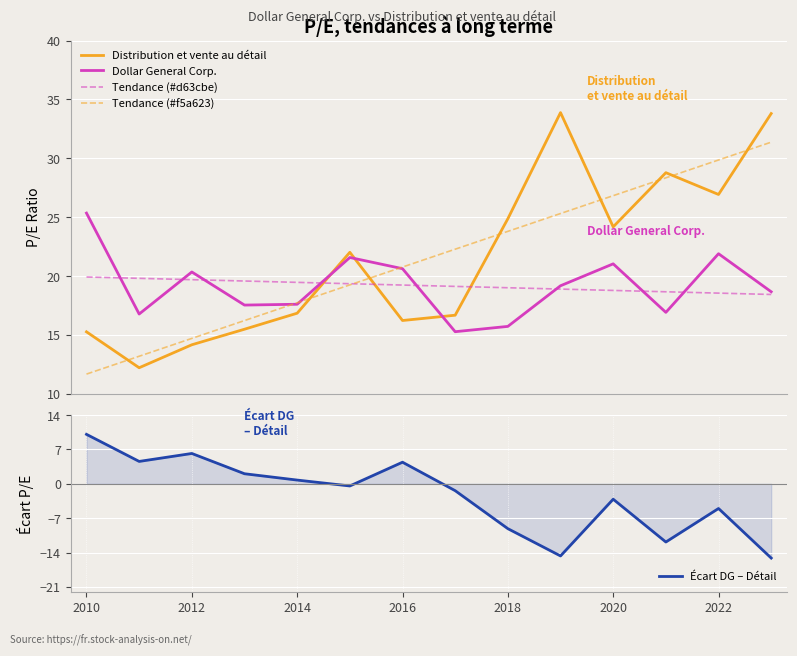

Which series ends up on top after the final intersection of Distribution et vente au détail and Dollar General Corp.?

Distribution et vente au détail